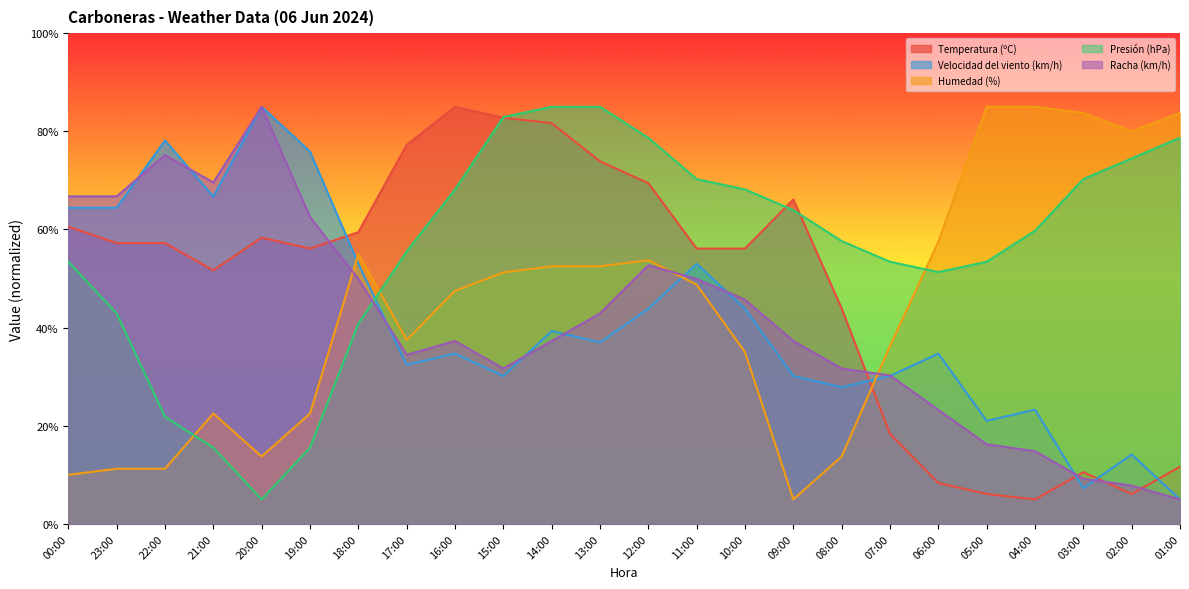

Which series has the largest total across all categories?

Presión (hPa)